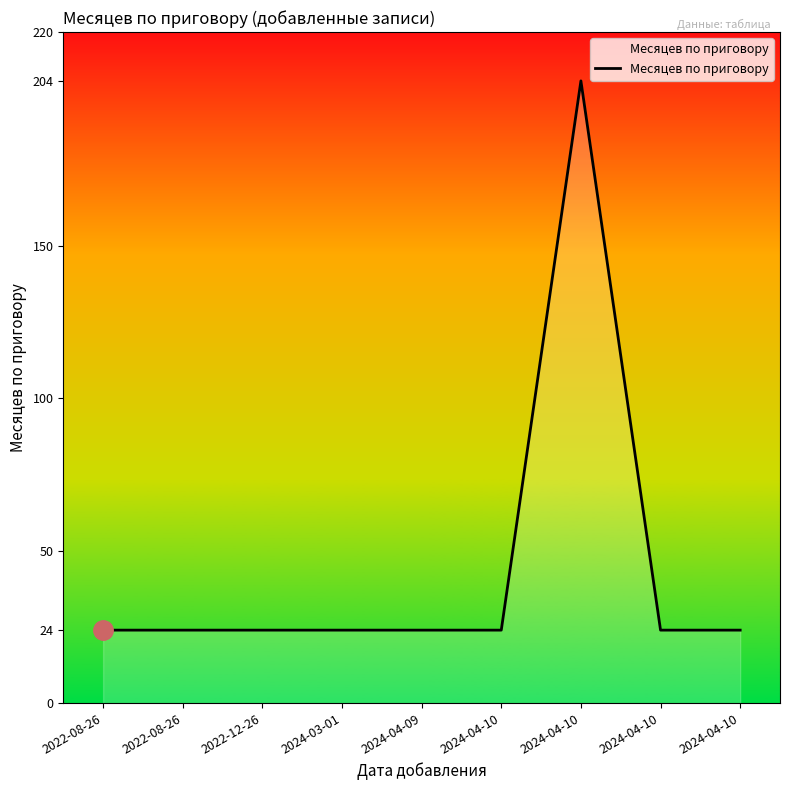

What is the ratio of the value at 2022-08-26 to the value at 2022-08-26?

1.0